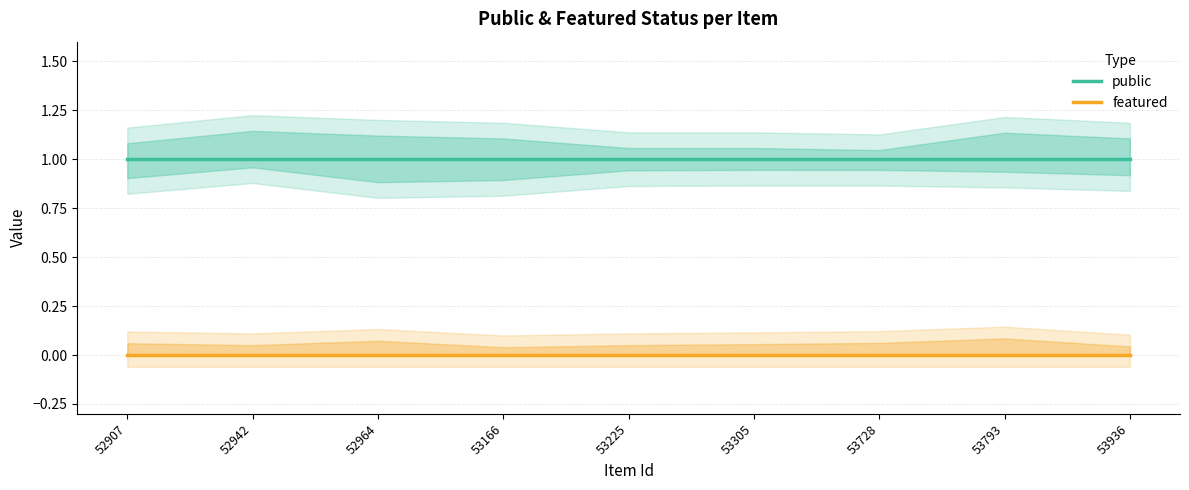

Reading right to left, extract all data points from this chart.

public: 53936=1	53793=1	53728=1	53305=1	53225=1	53166=1	52964=1	52942=1	52907=1
featured: 53936=0	53793=0	53728=0	53305=0	53225=0	53166=0	52964=0	52942=0	52907=0